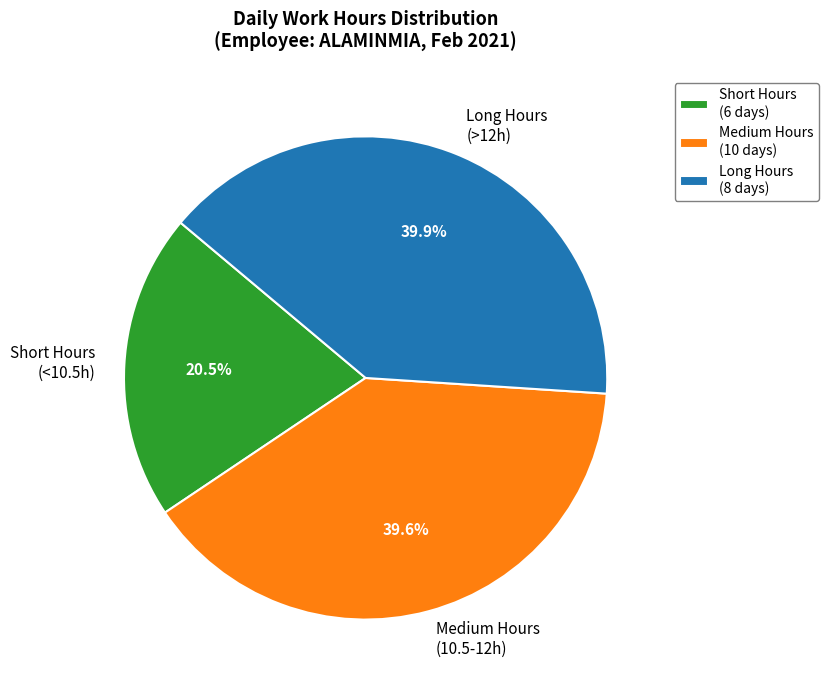

To the nearest percent, what is the average slice percentage?

33%